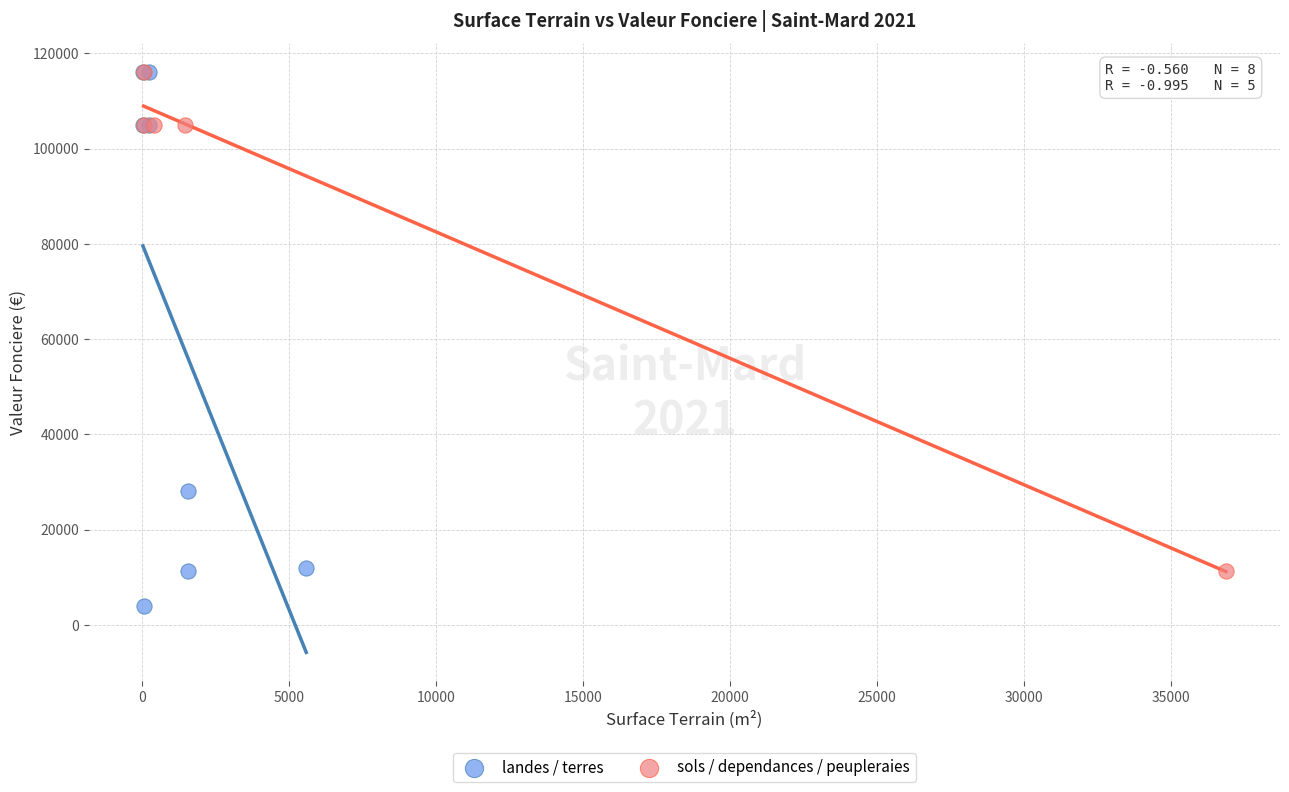

Which series reaches the minimum Y coordinate?

landes / terres